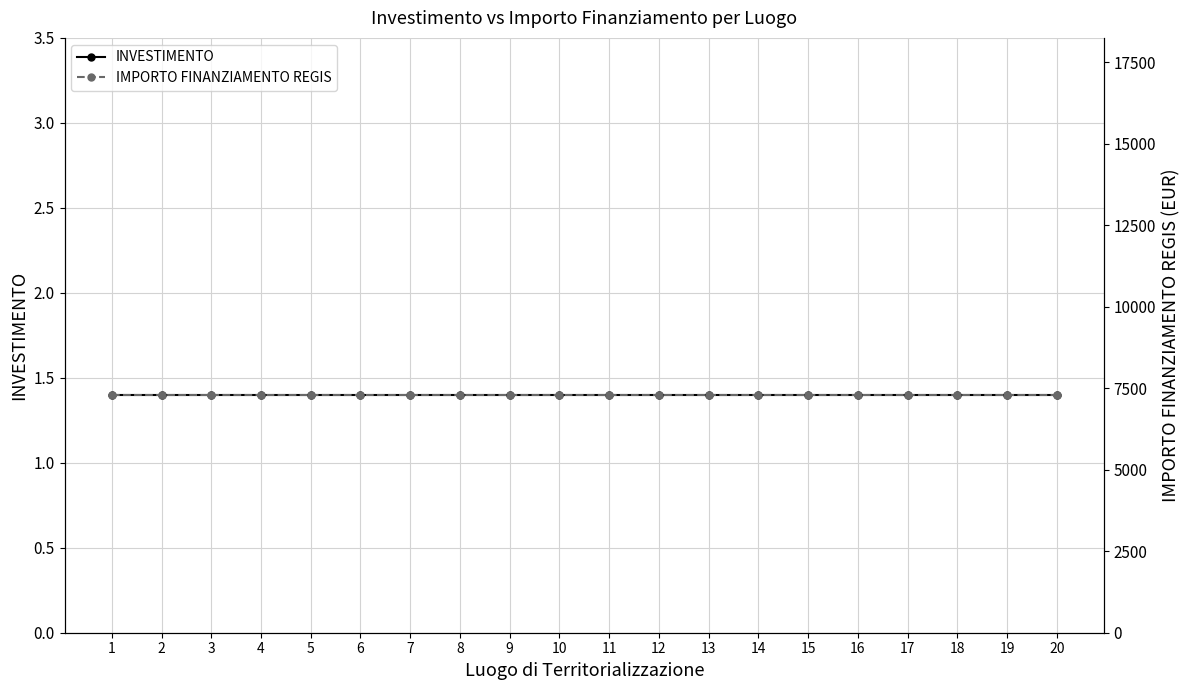

What is the total value across all series at 6?

7302.4